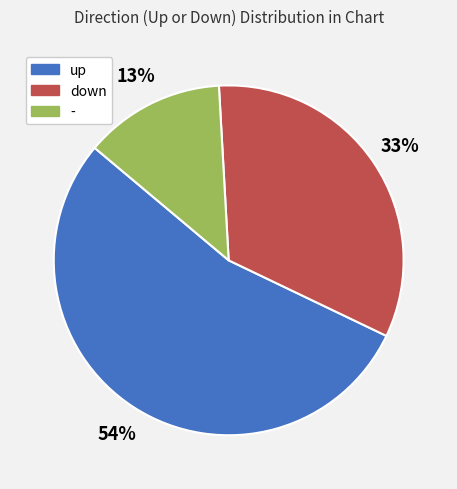

Count the number of slices in the pie.

3